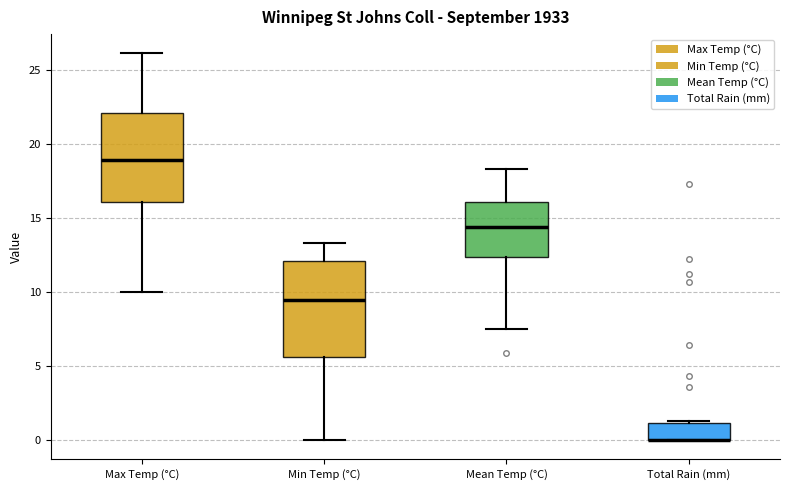

Reading left to right, read every box against the y-axis: the position of its median line, the range the box covers, and the ends of its whiskers. The values are not printed on the chart, so give them approximately, as read against the axis.

Max Temp (°C): median 19.0, box 16.0 to 22.0, whiskers 10.0 to 26.0
Min Temp (°C): median 9.5, box 5.5 to 12.0, whiskers 0.0 to 13.5
Mean Temp (°C): median 14.5, box 12.5 to 16.0, whiskers 7.5 to 18.5
Total Rain (mm): median 0.0 (drawn on the box's lower edge), box 0.0 to 1.0, whiskers 0.0 to 1.5